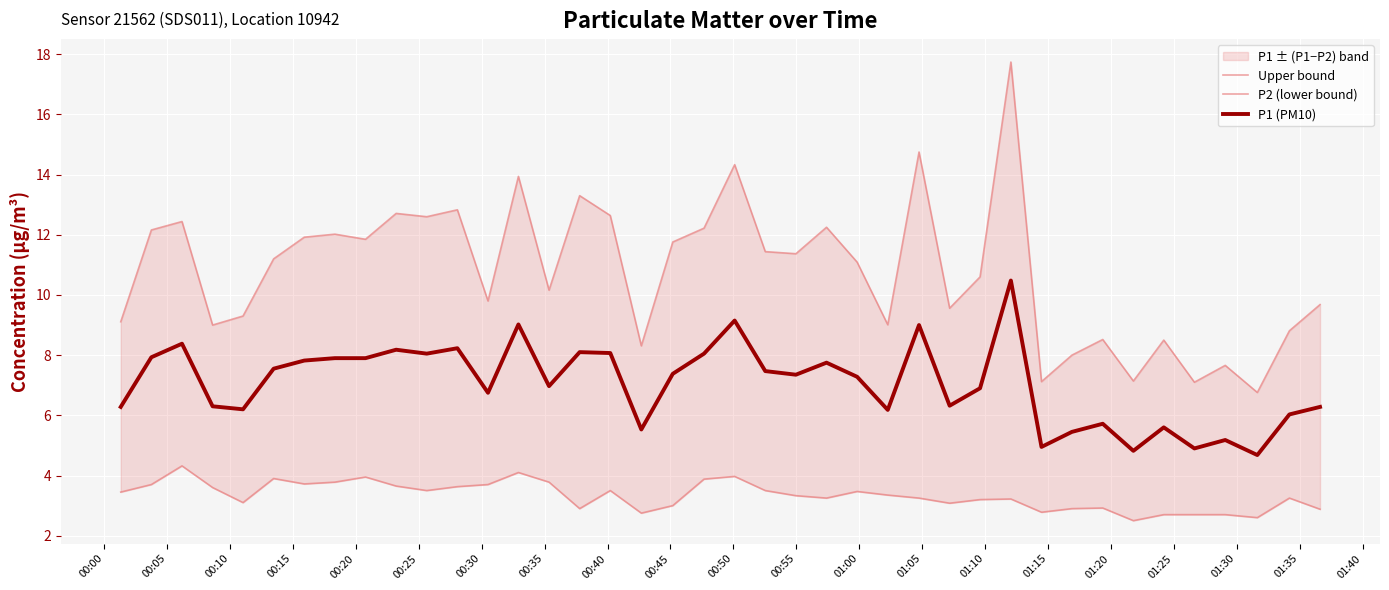

True or false: P2 (lower bound) has more than 0 points higher than both neighbors.

True